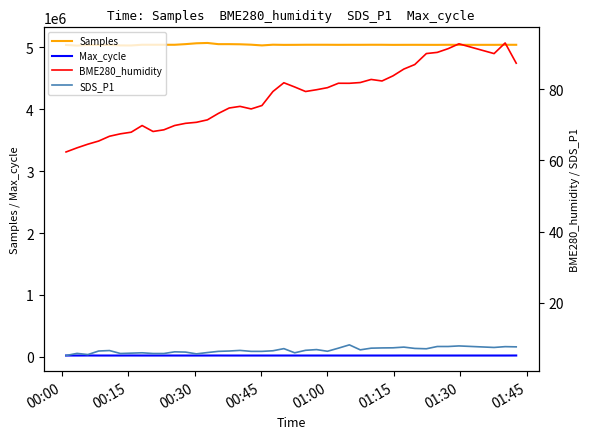

What is the highest value of the Samples series?

5073219